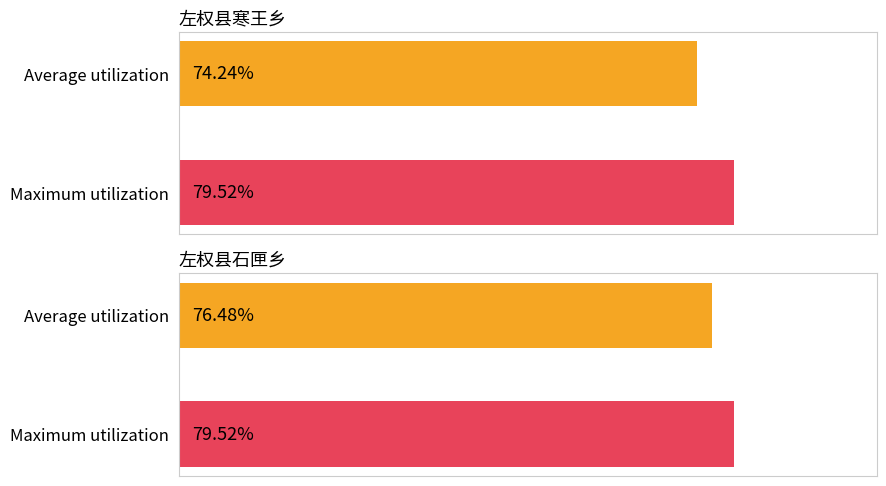

The value of Maximum utilization at 米国强 is 105.2. True or false?

False